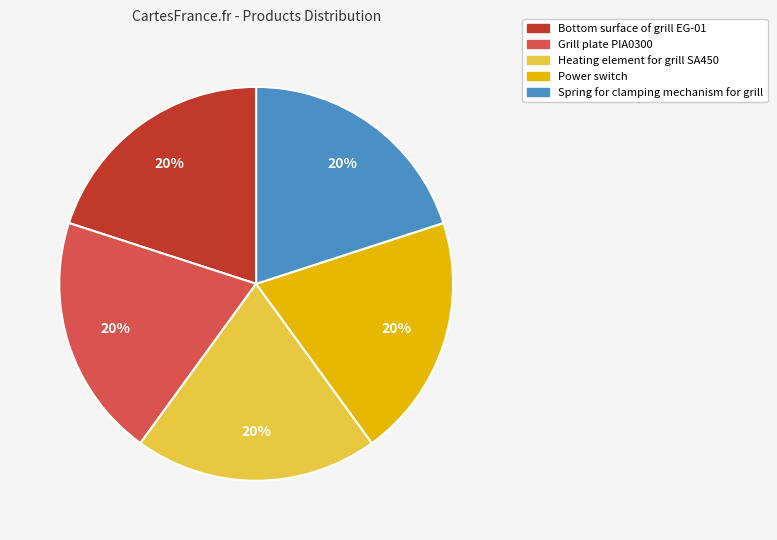

What is the ratio of the value at Heating element for grill SA450 to the value at Grill plate PIA0300?

1.0